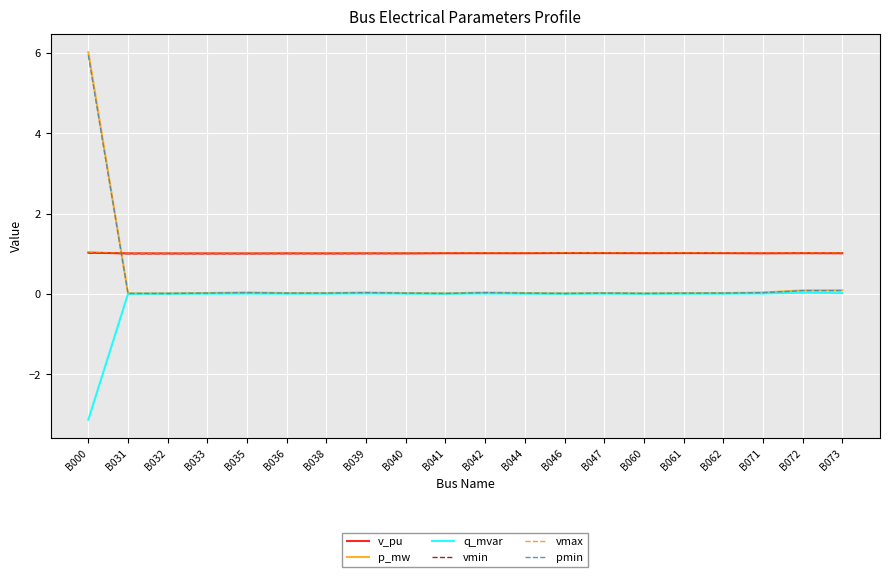

Read the vmin value at B071.

1.0